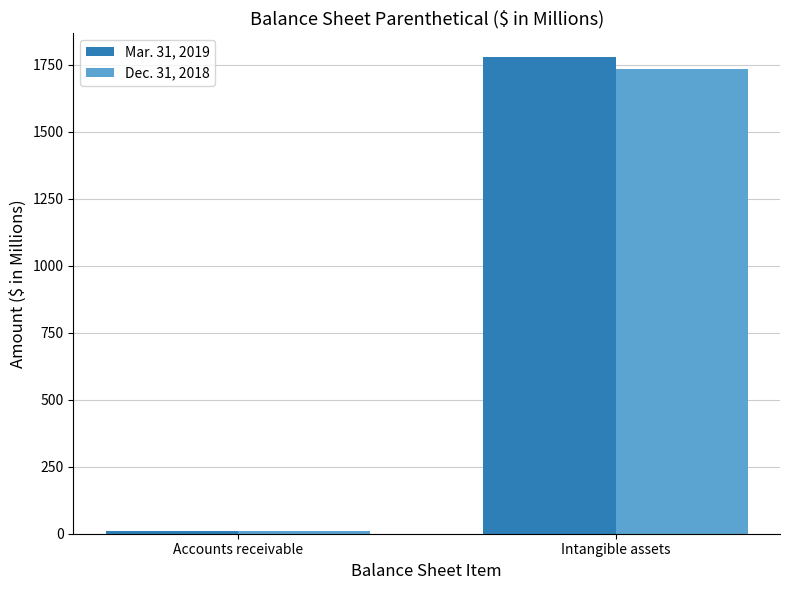

List the labels in order of Mar. 31, 2019 value, smallest first.

Accounts receivable, Intangible assets